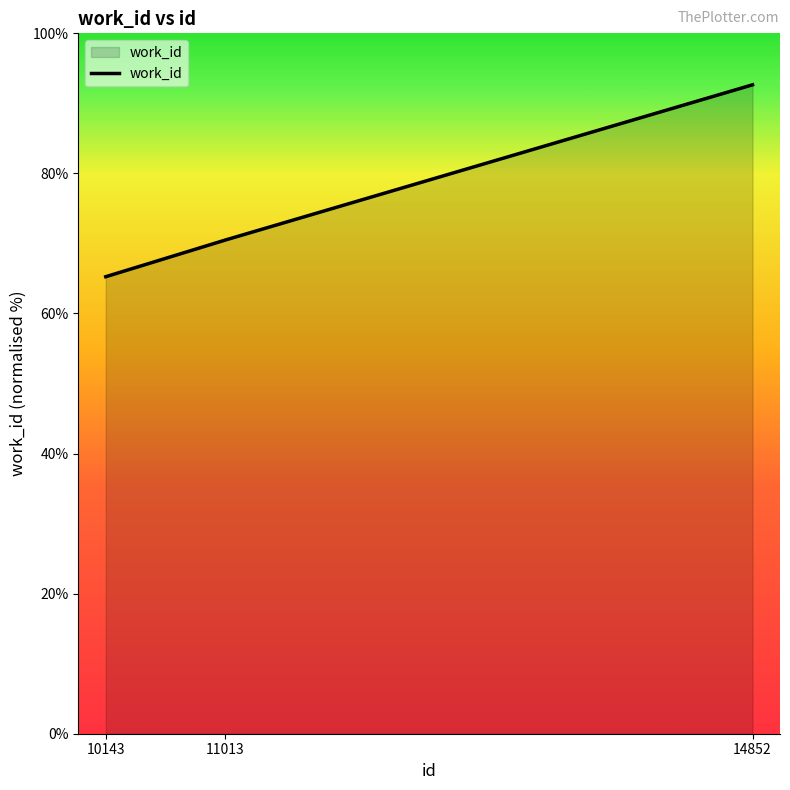

Between 14852 and 11013, which is larger?

14852